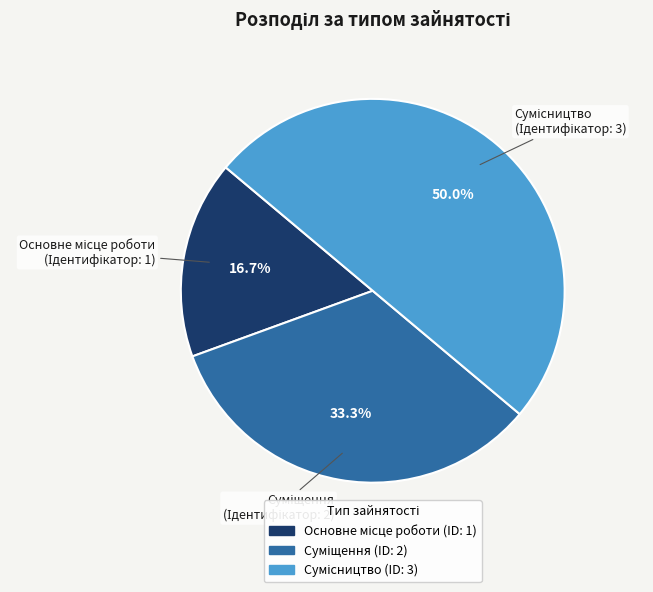

To the nearest percent, what is the average slice percentage?

33%